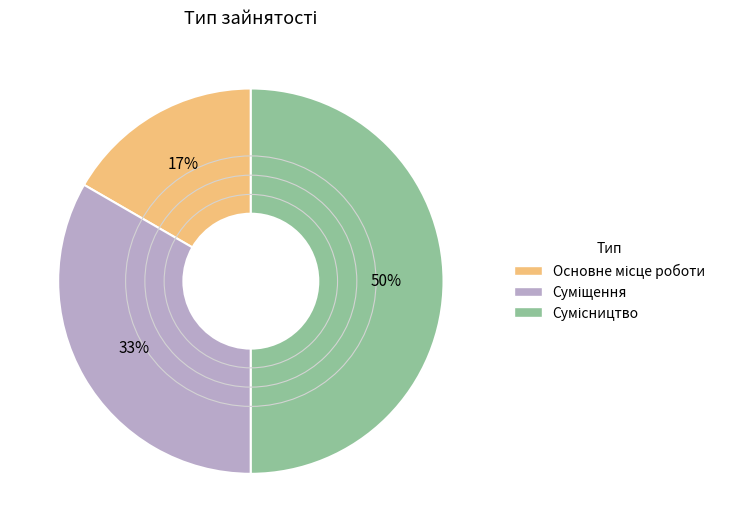

To the nearest percent, what is the difference between the largest and smallest slice percentages?

33%